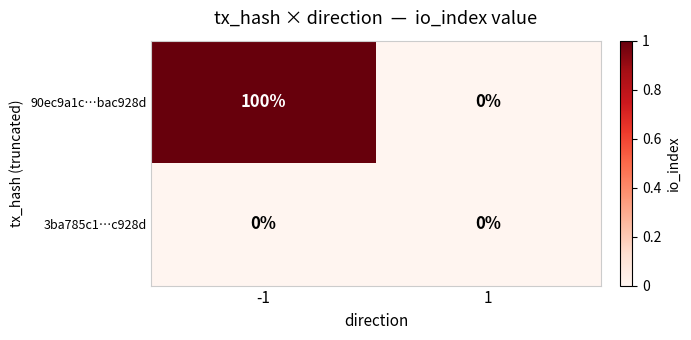

Reading left to right, extract all data points from this chart.

90ec9a1c…bac928d: -1=100	1=0
3ba785c1…c928d: -1=0	1=0